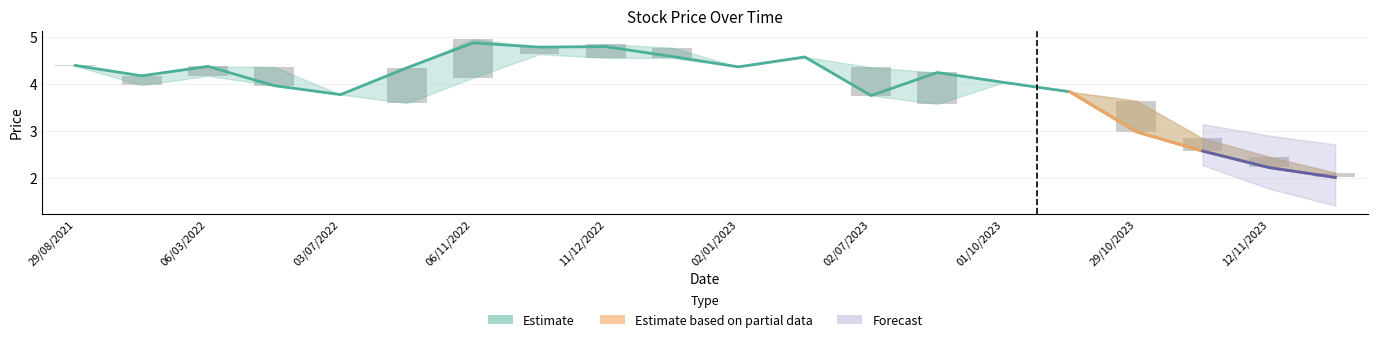

Where is Closing nearest to the value 3?

29/10/2023